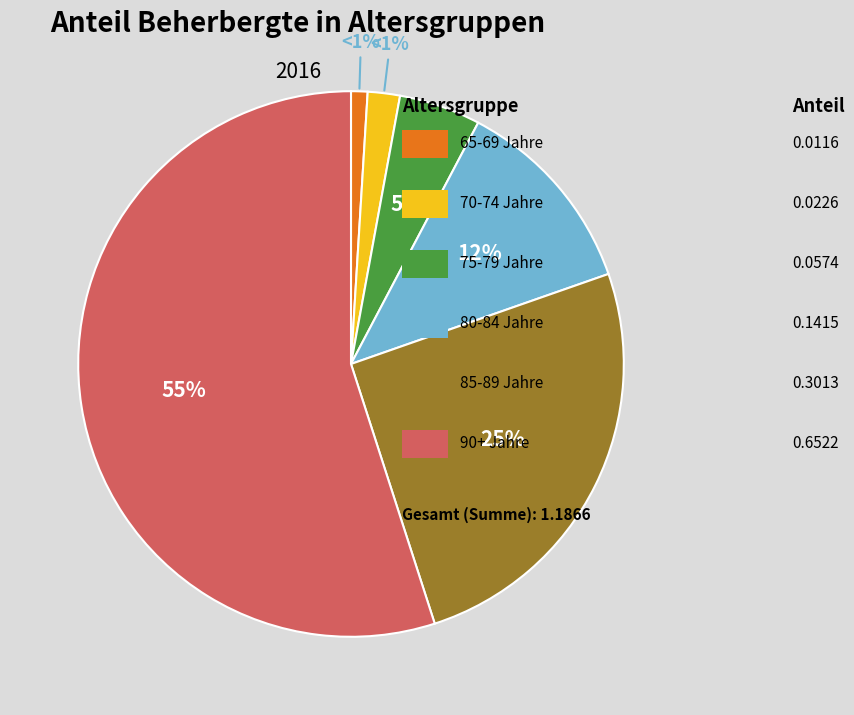

Between 80-84 Jahre and 65-69 Jahre, which is larger?

80-84 Jahre